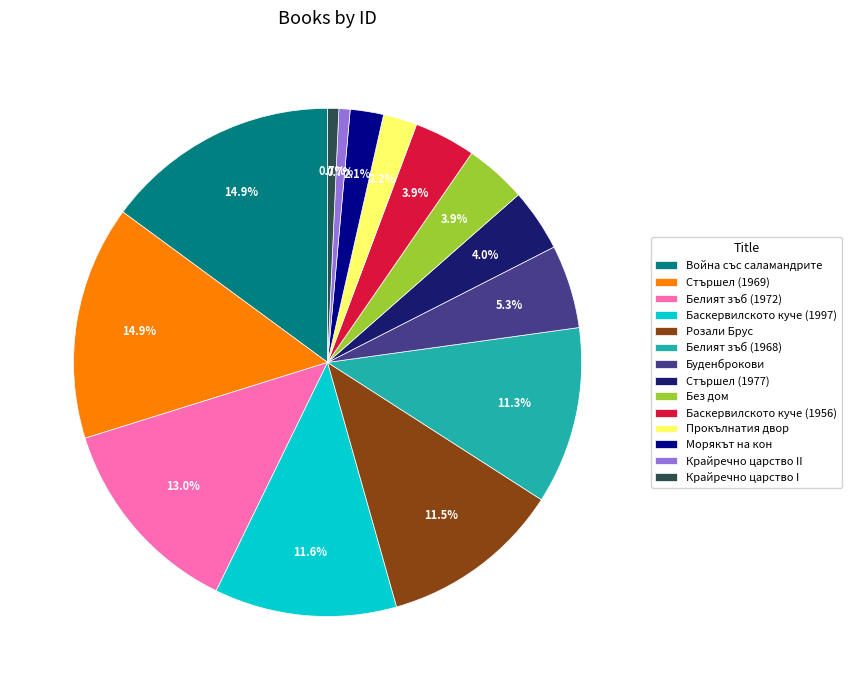

What portion of the pie excludes Баскервилското куче (1956)?

96.1%